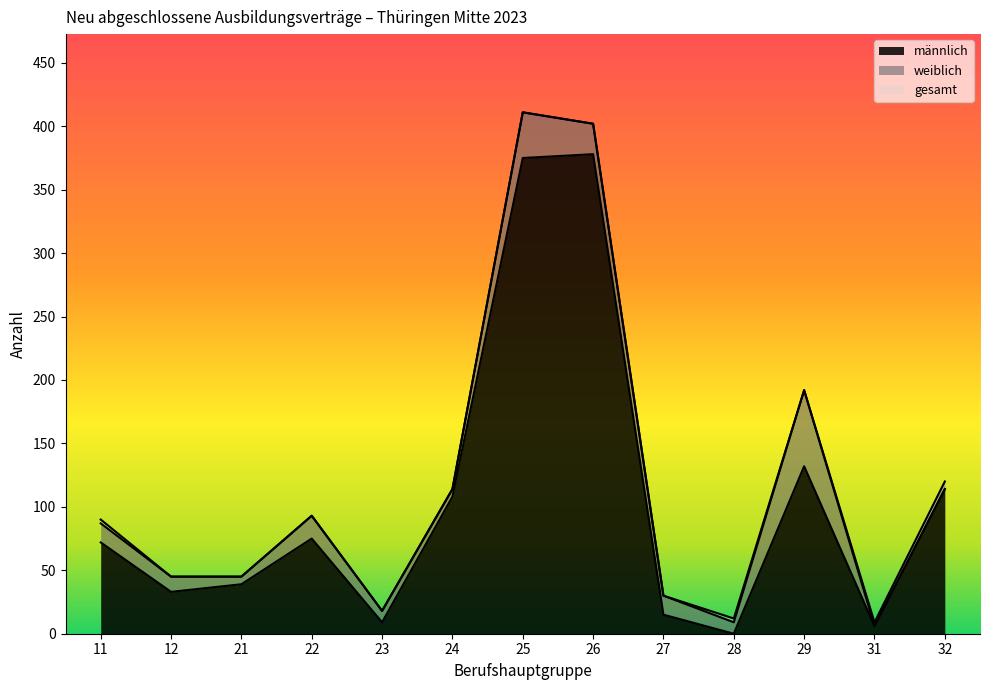

Which series changed the most between 27 and 28?

gesamt